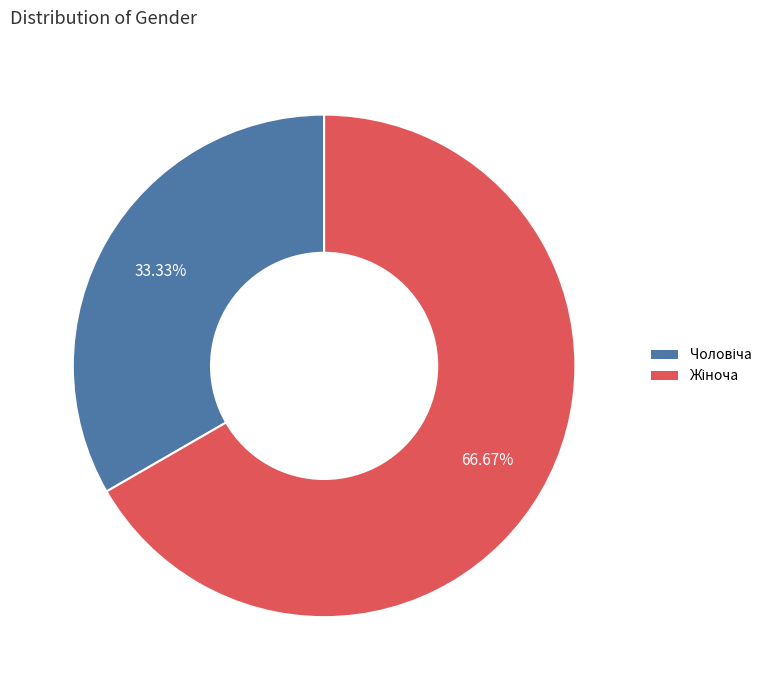

Is there a majority slice in this chart?

Yes